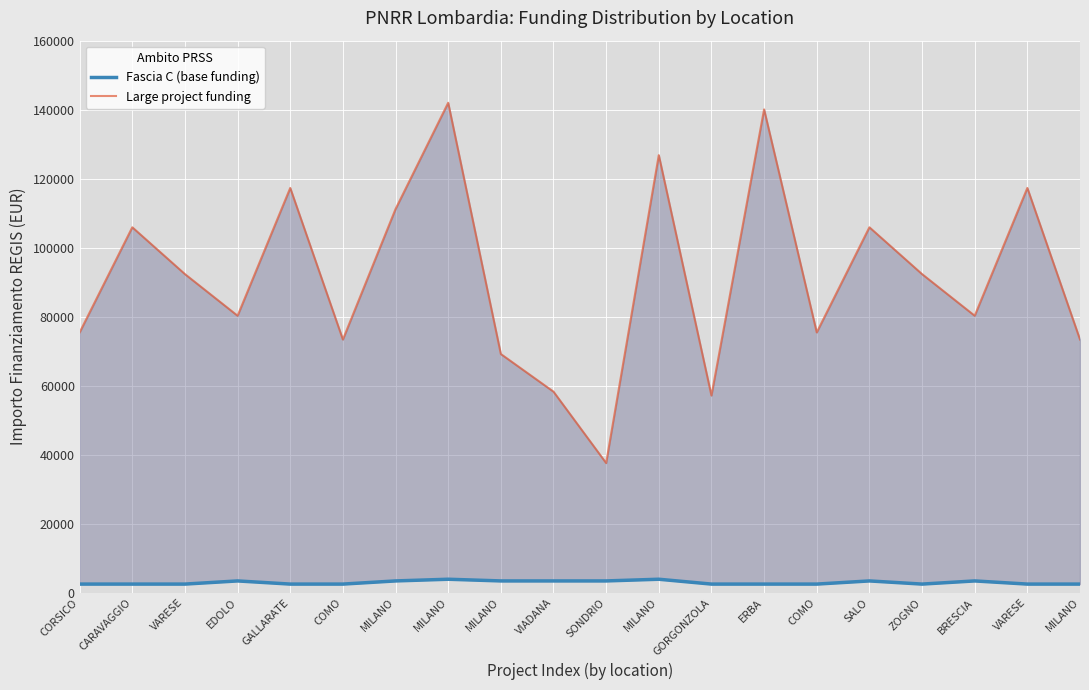

What is the average value of the Fascia C (base funding) series?

2958.8